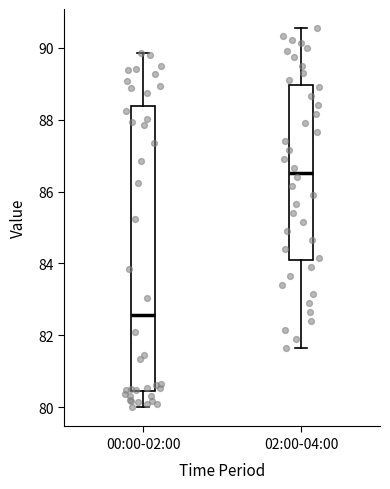

Which box's median line is the highest?

02:00-04:00